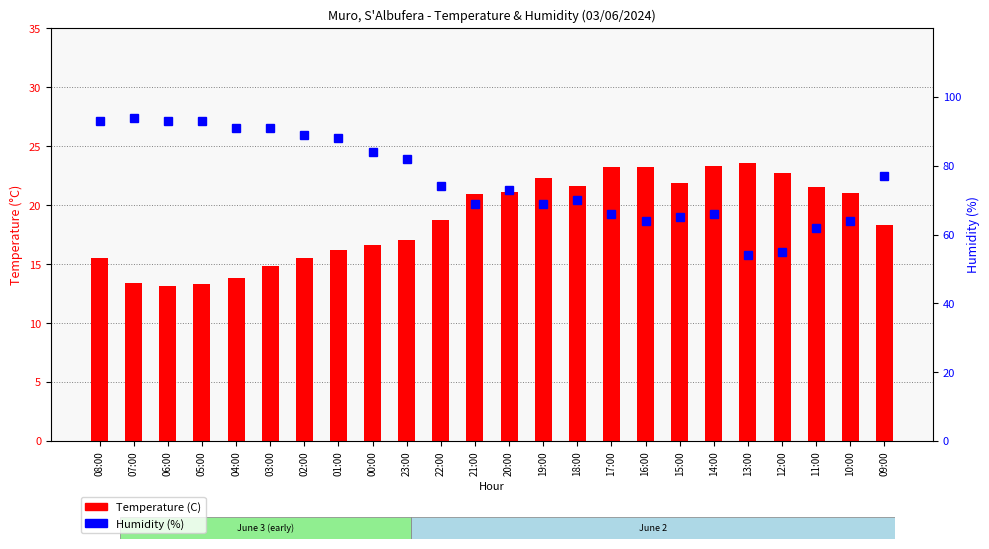

What is the value of the Temperature (C) bar at the 12th from the left?

20.9